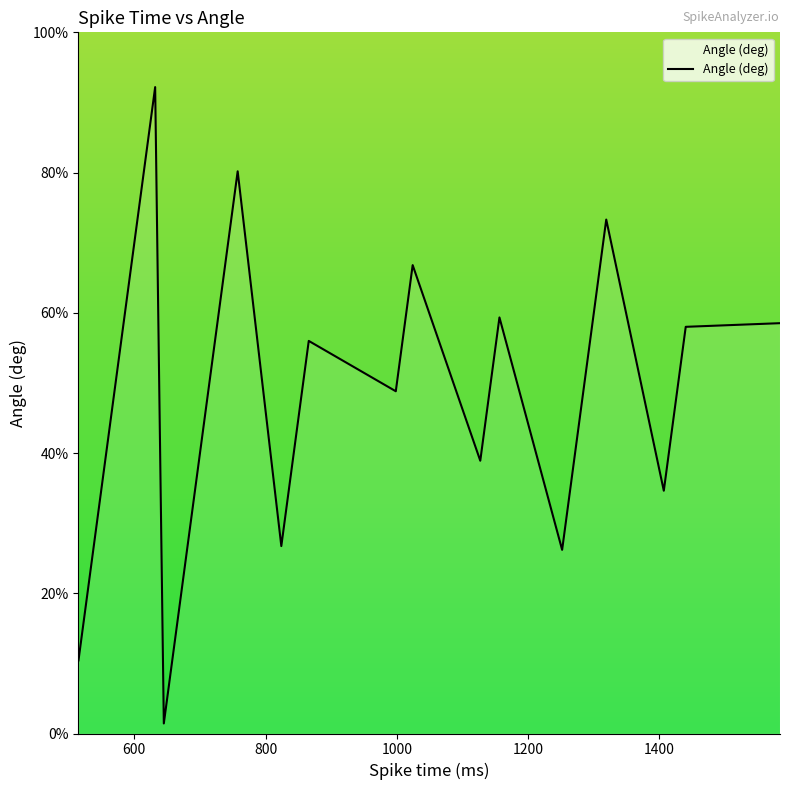

Does the chart have visible grid lines?

No